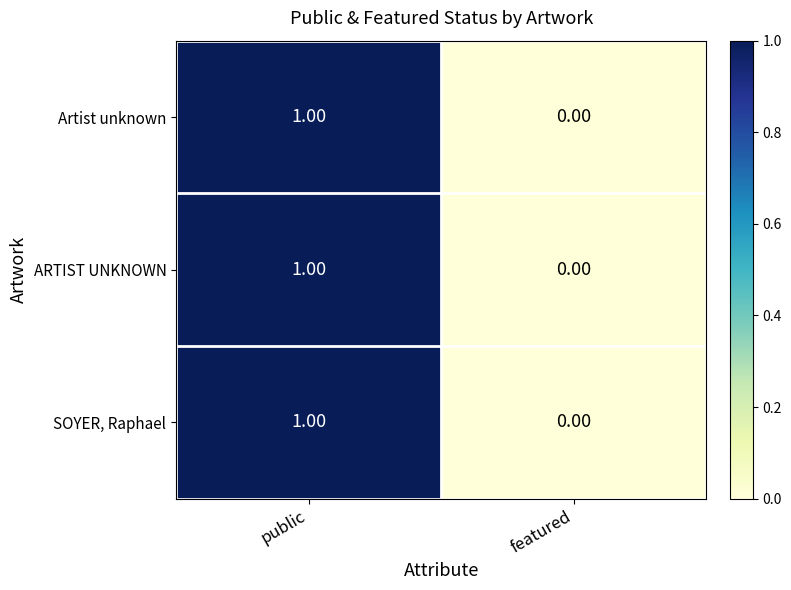

List the labels in order of SOYER, Raphael value, smallest first.

featured, public